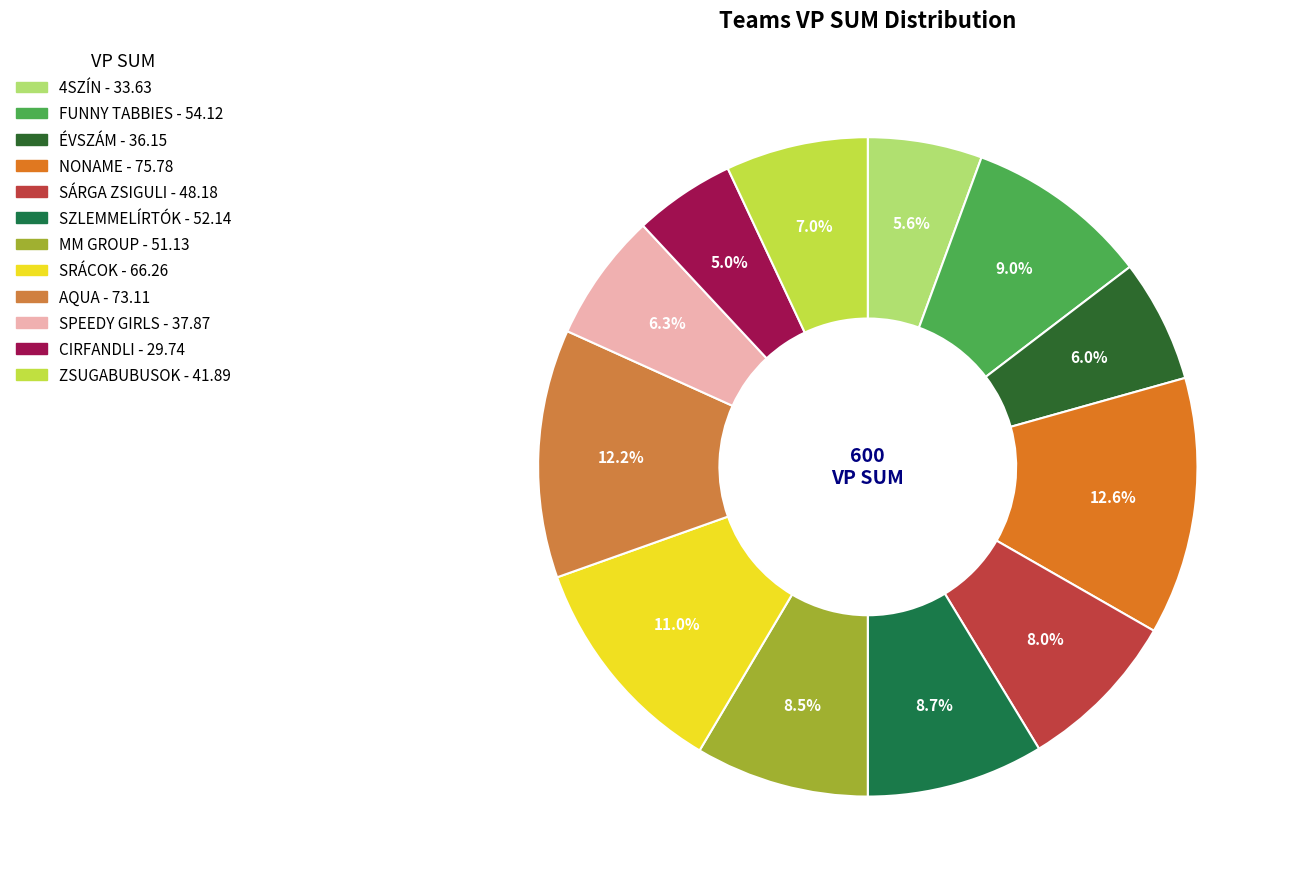

To the nearest percent, what percentage of the pie is NONAME?

13%